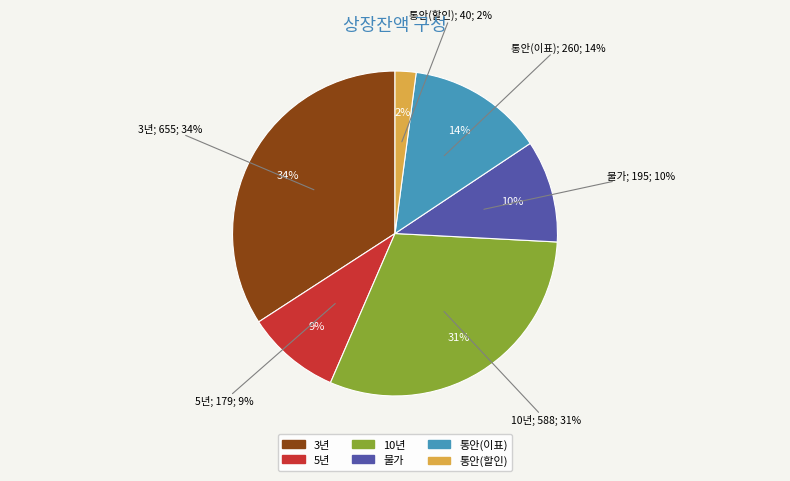

What is the total percentage of 5년 and 통안(할인)?

11.4%